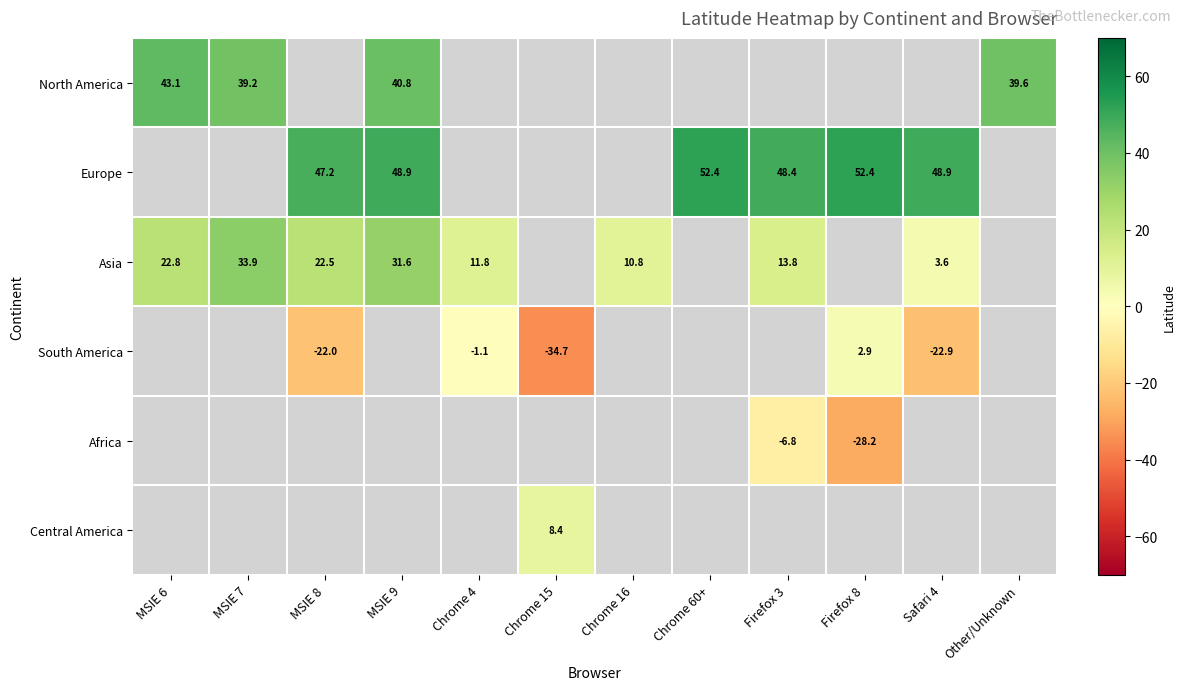

At which category does the chart reach its minimum across all series?

Chrome 15